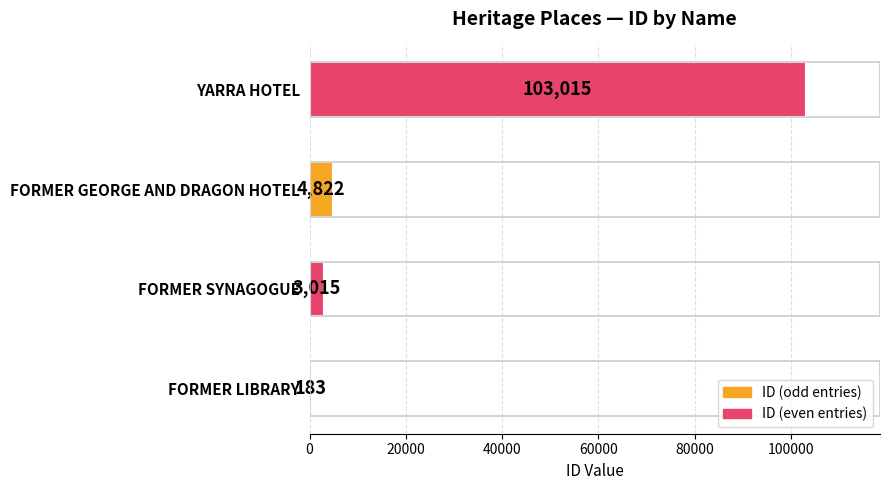

Reading top to bottom, what are all the values shown in this chart?

YARRA HOTEL=103015	FORMER GEORGE AND DRAGON HOTEL=4822	FORMER SYNAGOGUE=3015	FORMER LIBRARY=183